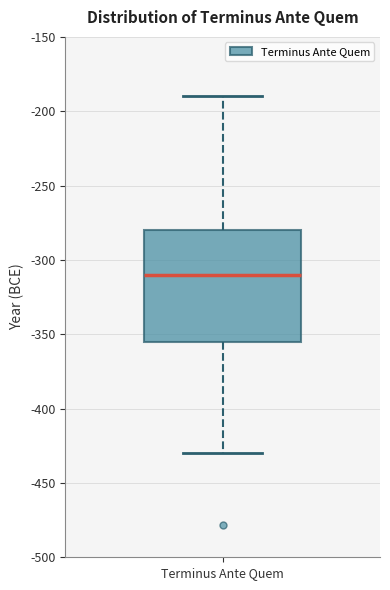

Where does the lower whisker of the box for Terminus Ante Quem end on the y-axis? The values are not printed on the chart, so give them approximately, as read against the axis.

-430